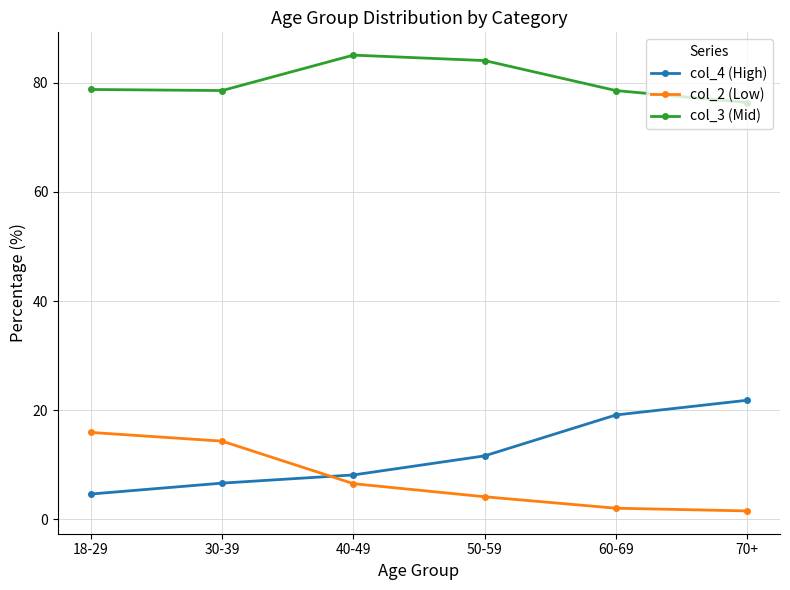

Where is col_2 (Low) nearest to the value 8?

40-49